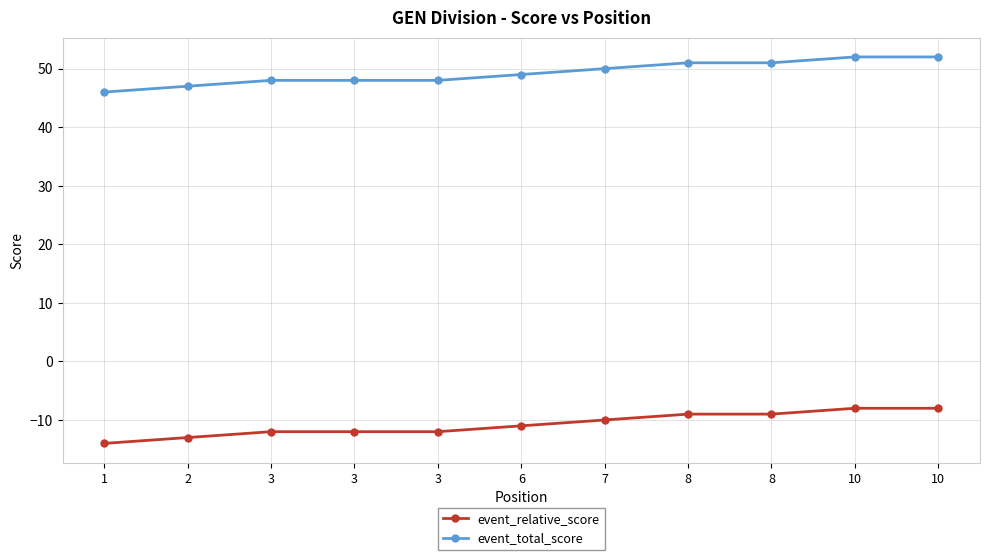

What is the value of the event_relative_score point at the 6th from the left?

-11